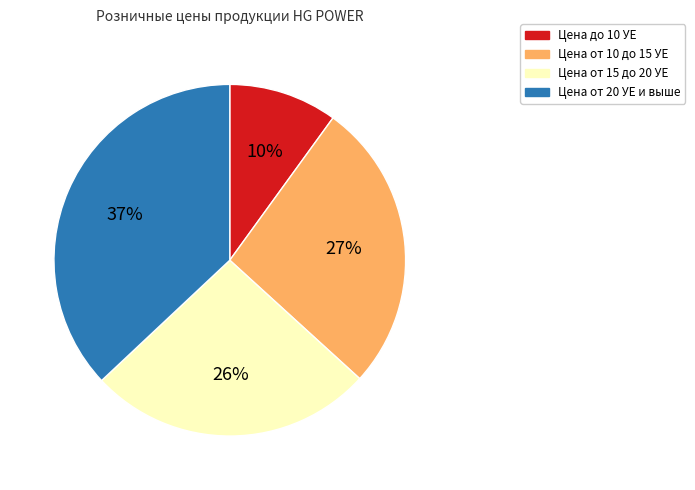

To the nearest percent, what percentage of the pie is Цена от 10 до 15 УЕ?

27%